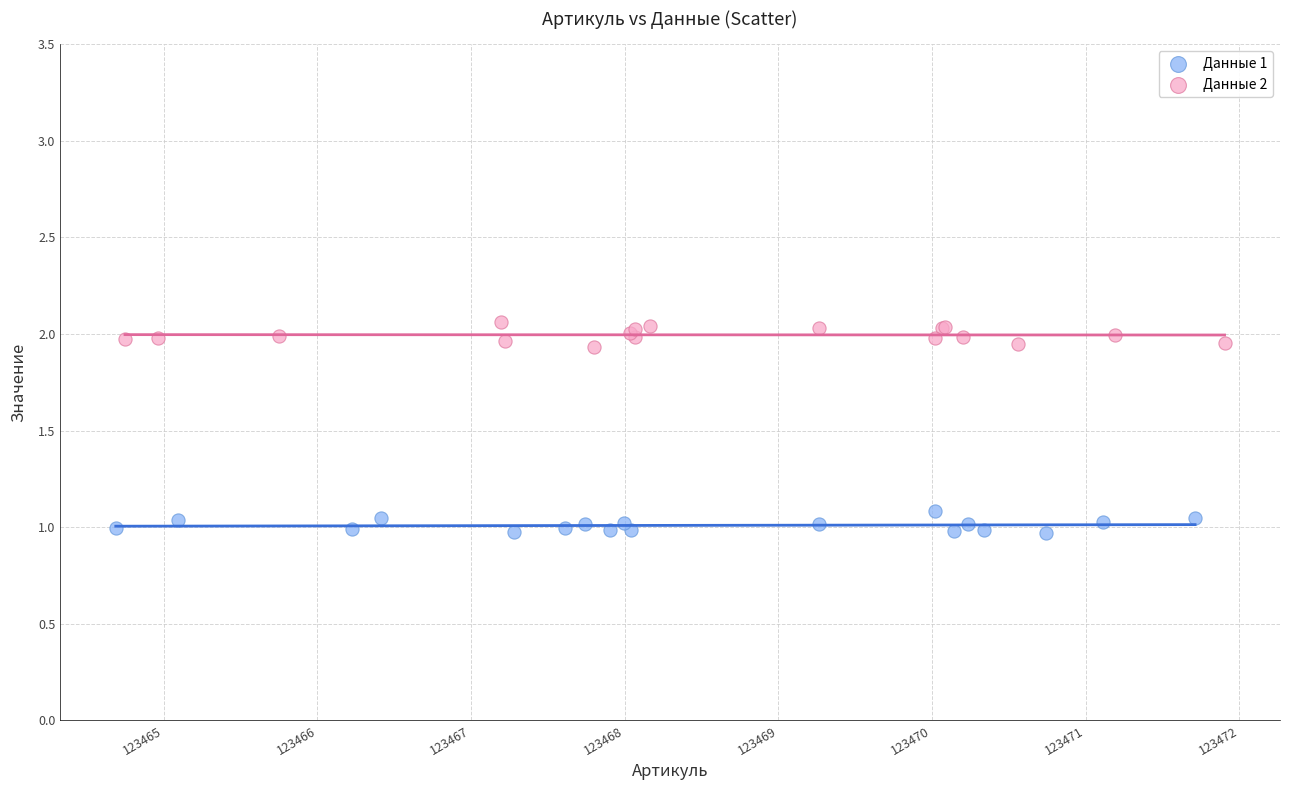

Which series contains the lowest Y value?

Данные 1